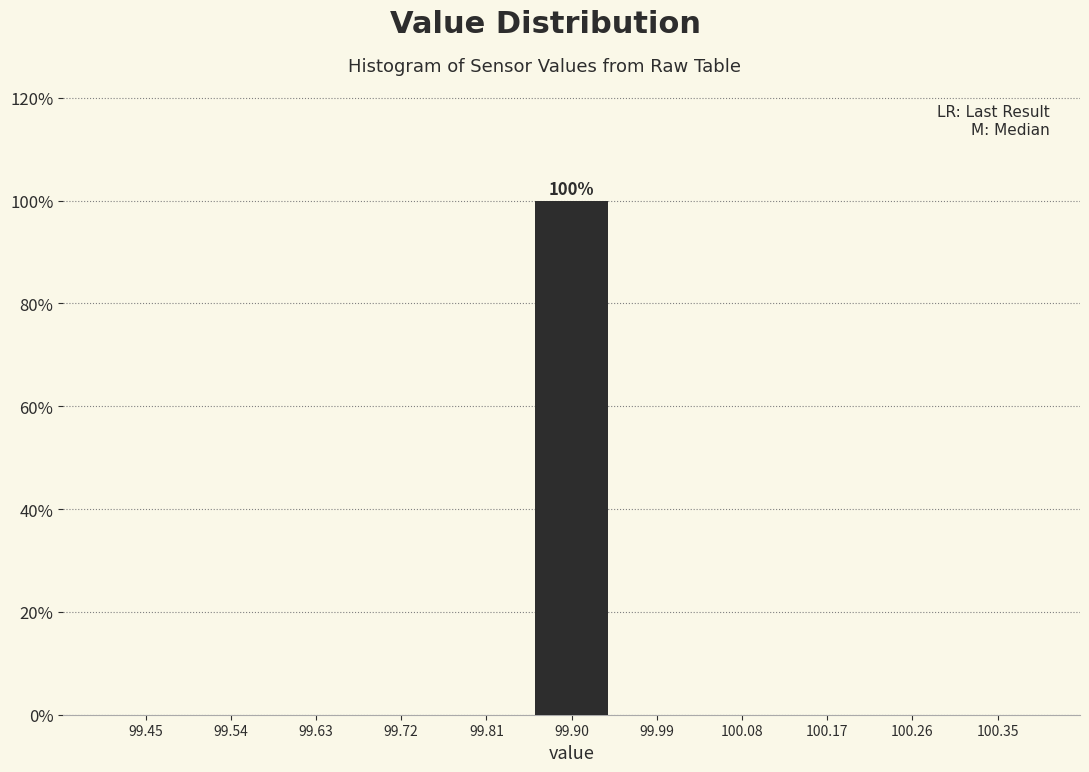

Which range on the x-axis has the tallest bar?

99.85 to 99.95